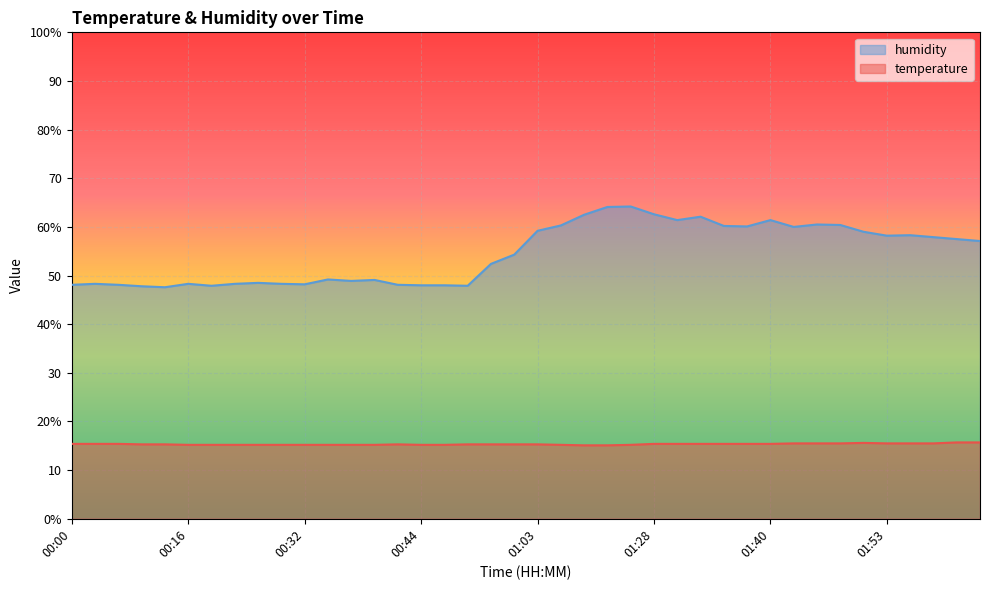

At 01:06, list the series in order from largest to smallest.

humidity, temperature